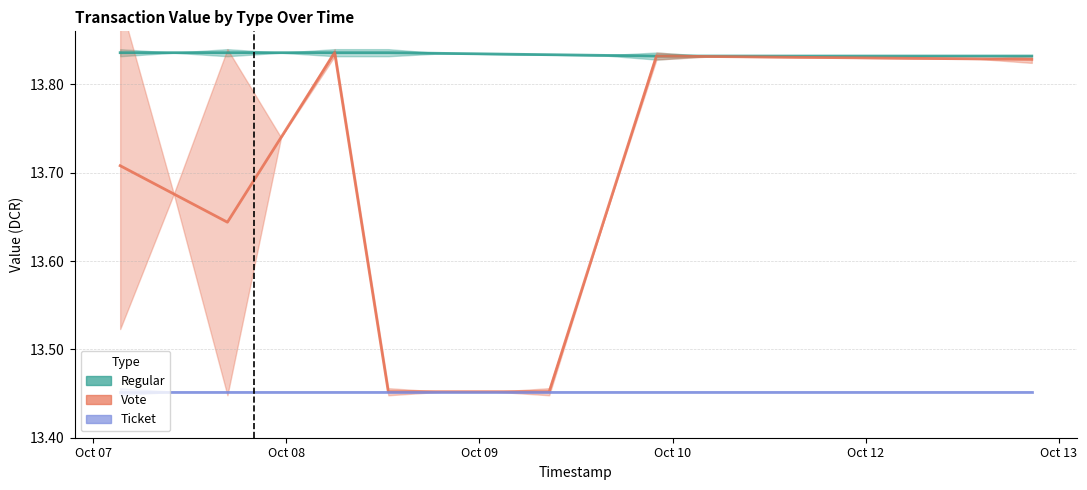

Is the value of Vote at Oct 08 greater than the value of Ticket at 17?

Yes